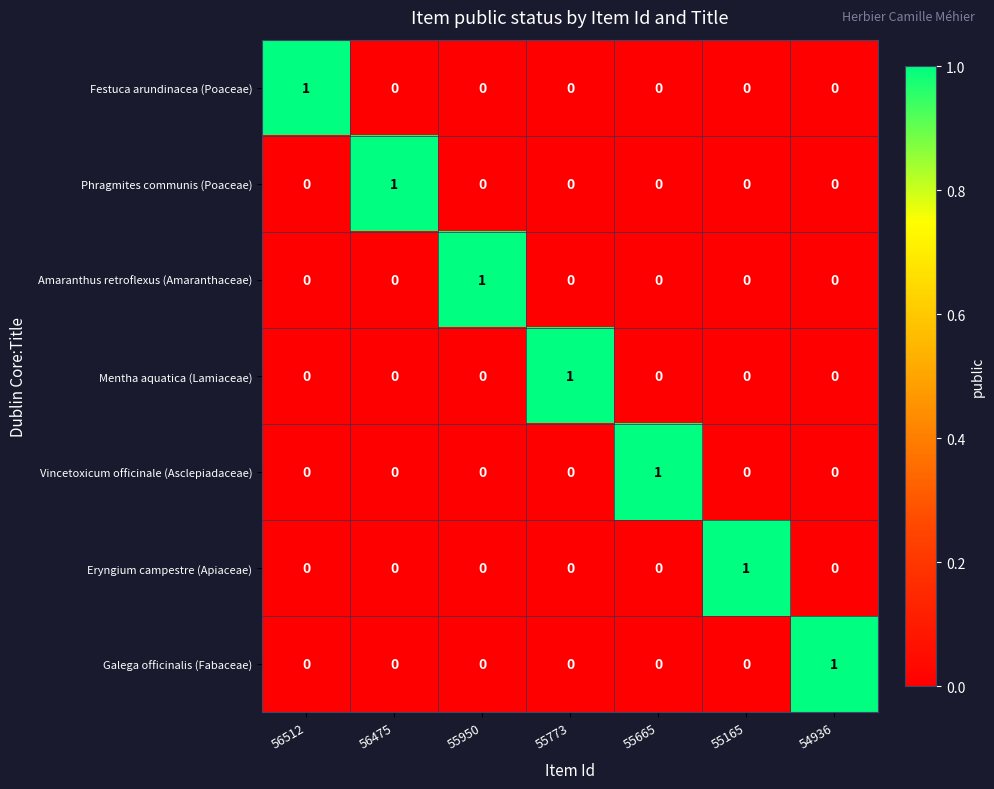

Is the value of Galega officinalis (Fabaceae) at 56475 greater than the value of Mentha aquatica (Lamiaceae) at 55773?

No